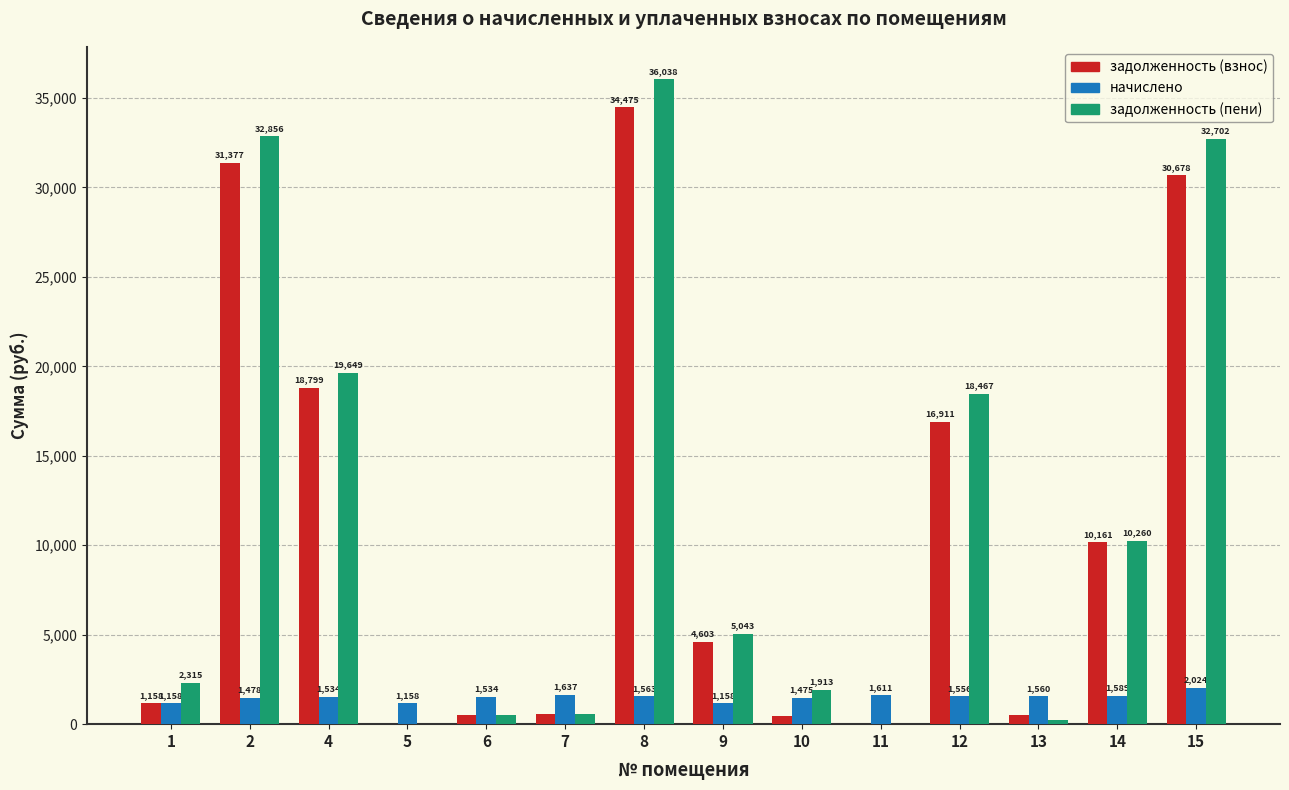

Between 9 and 14, which series saw the biggest shift?

задолженность (взнос)